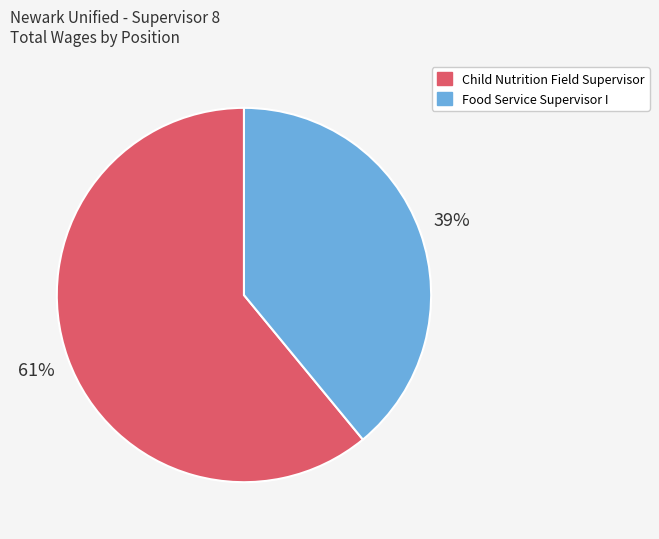

To the nearest percent, what is the difference between the largest and smallest slice percentages?

22%